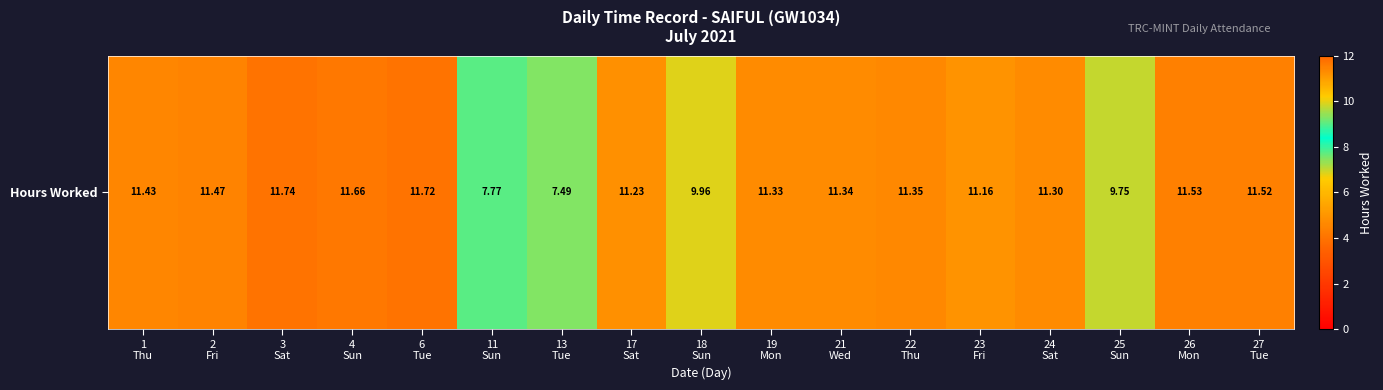

What is the sum of all values?

183.8